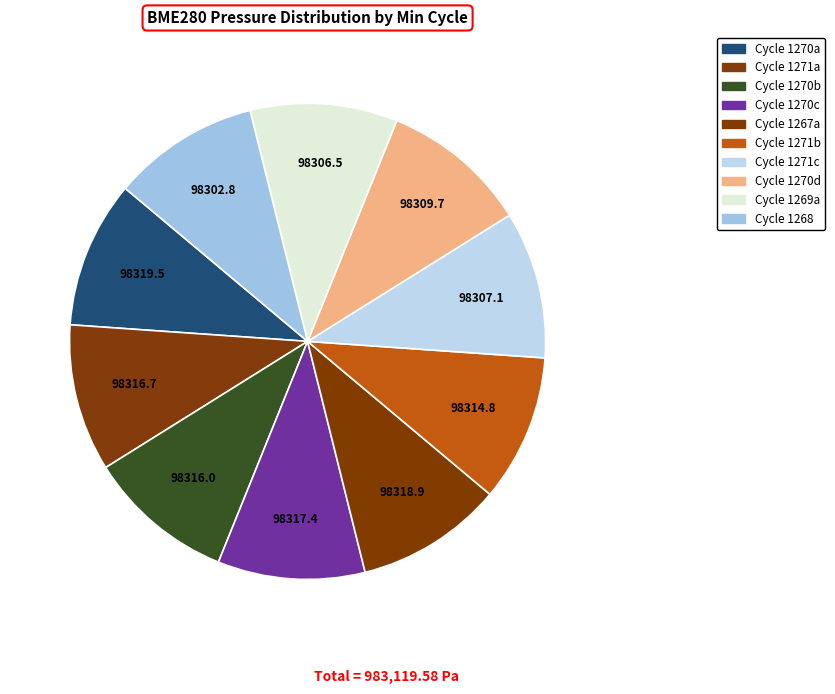

Count the number of slices in the pie.

10